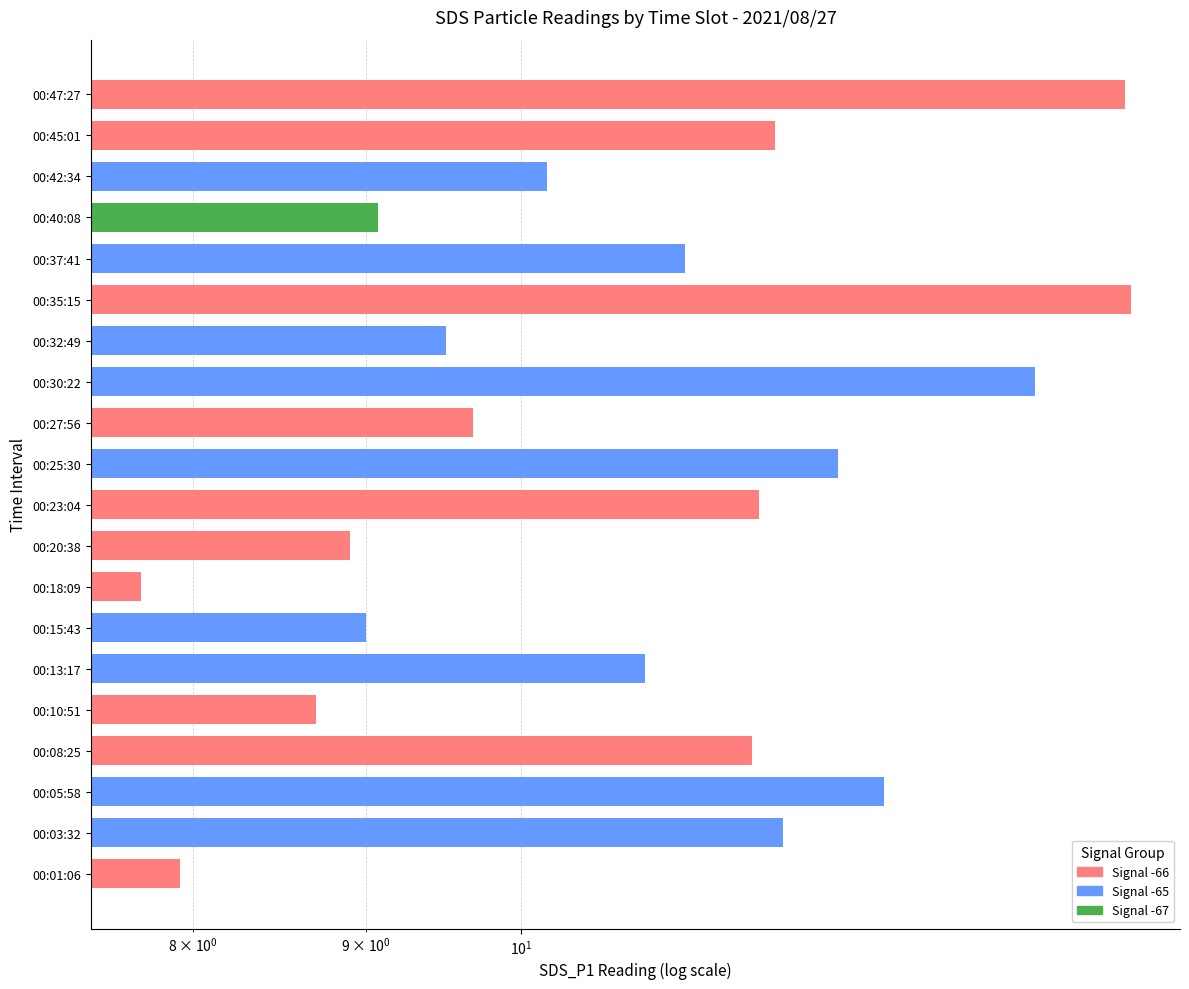

Reading left to right, extract all data points from this chart.

7.9	11.9	12.8	11.7	8.7	10.9	9.0	7.7	8.9	11.8	12.4	9.7	14.2	9.5	15.1	11.2	9.1	10.2	11.9	15.1